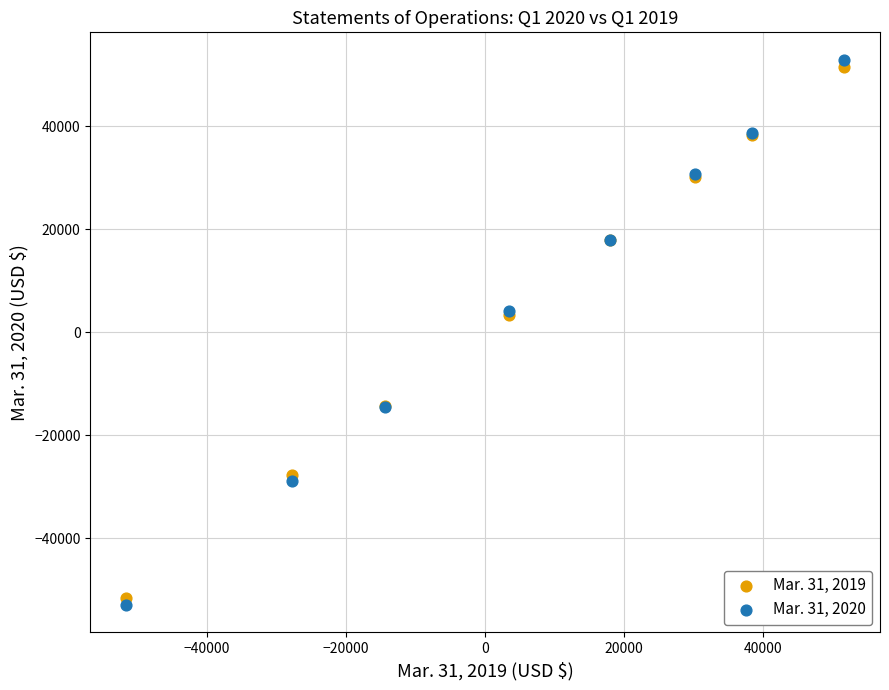

Which series contains the highest Y value?

Mar. 31, 2020